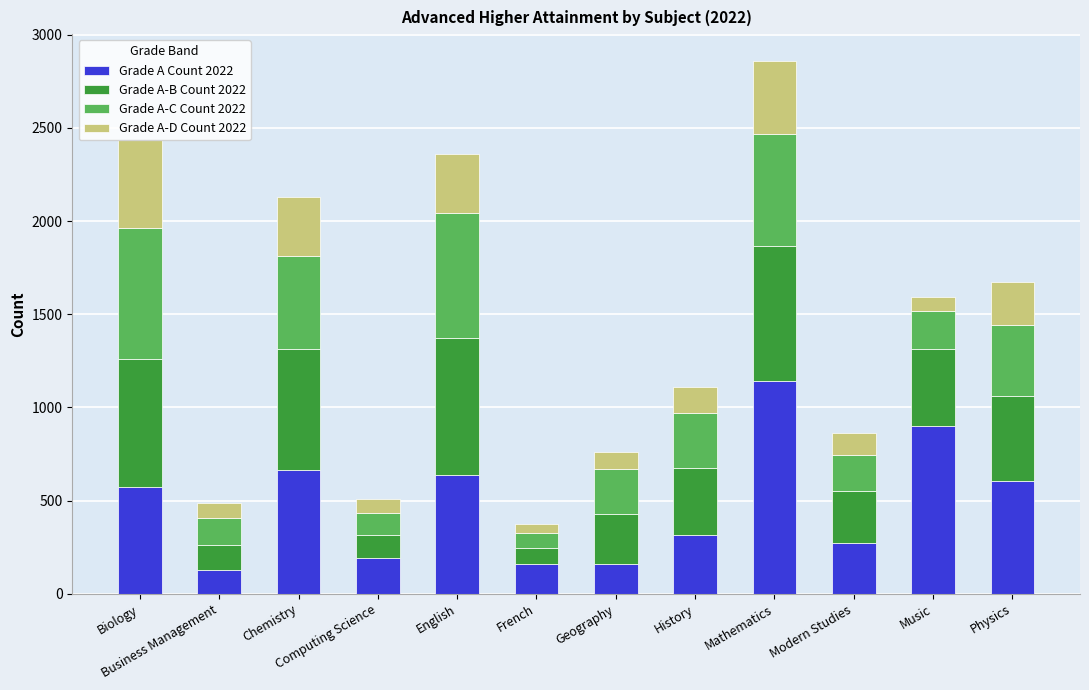

What is the total value across all series at Physics?

1675